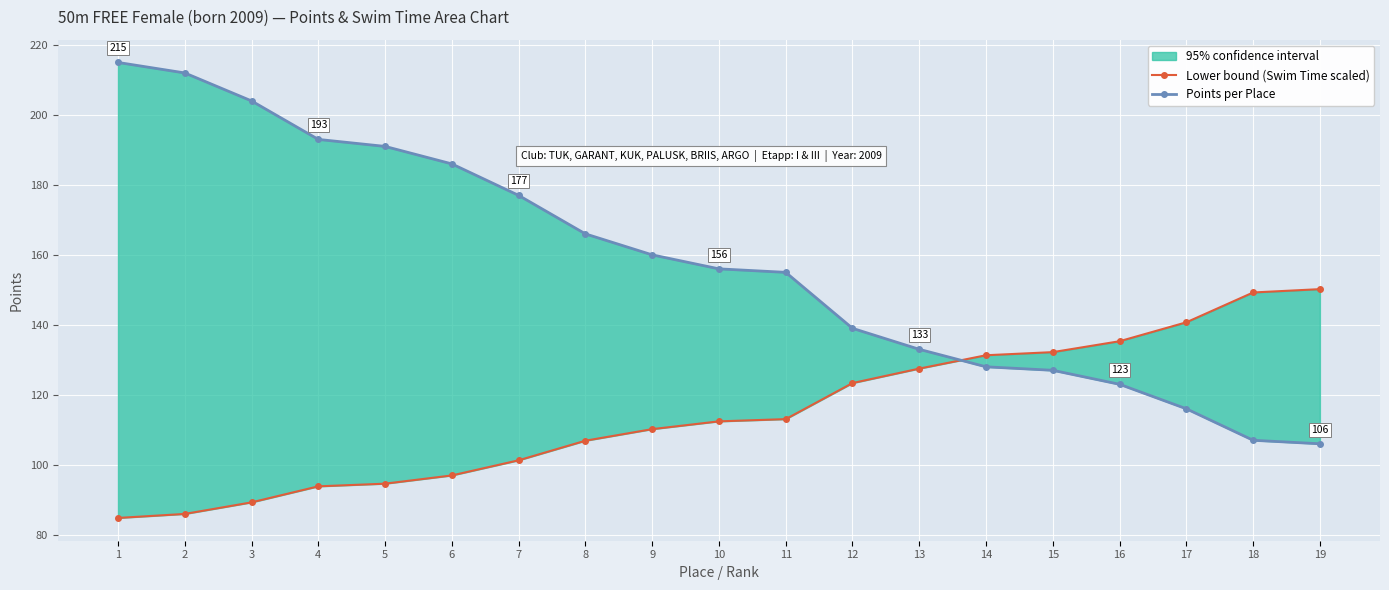

What is the difference between the maximum and minimum values in the Points per Place series?

109.0